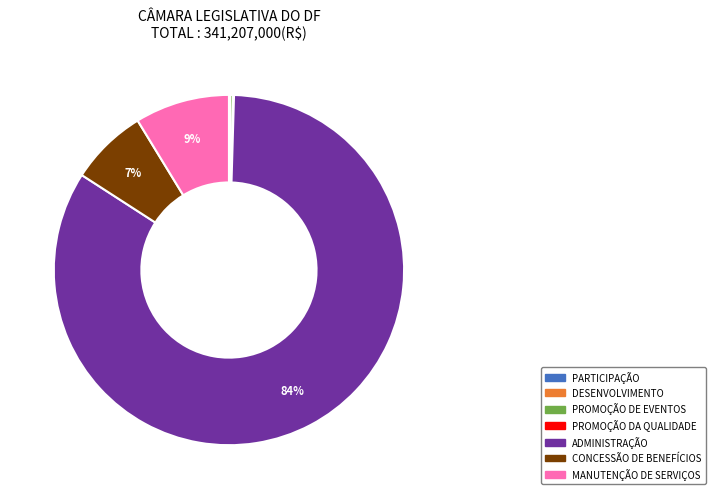

True or false: ADMINISTRAÇÃO accounts for 84% of the total.

True